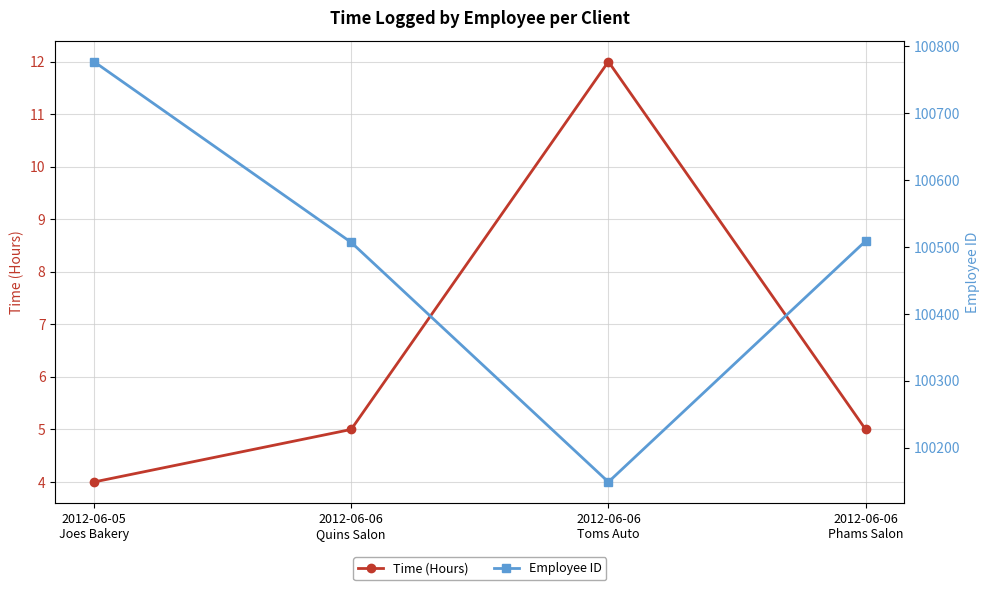

Reading left to right, transcribe all the data shown in this chart.

Time (Hours): 4	5	12	5
Employee ID: 100777	100507	100149	100509